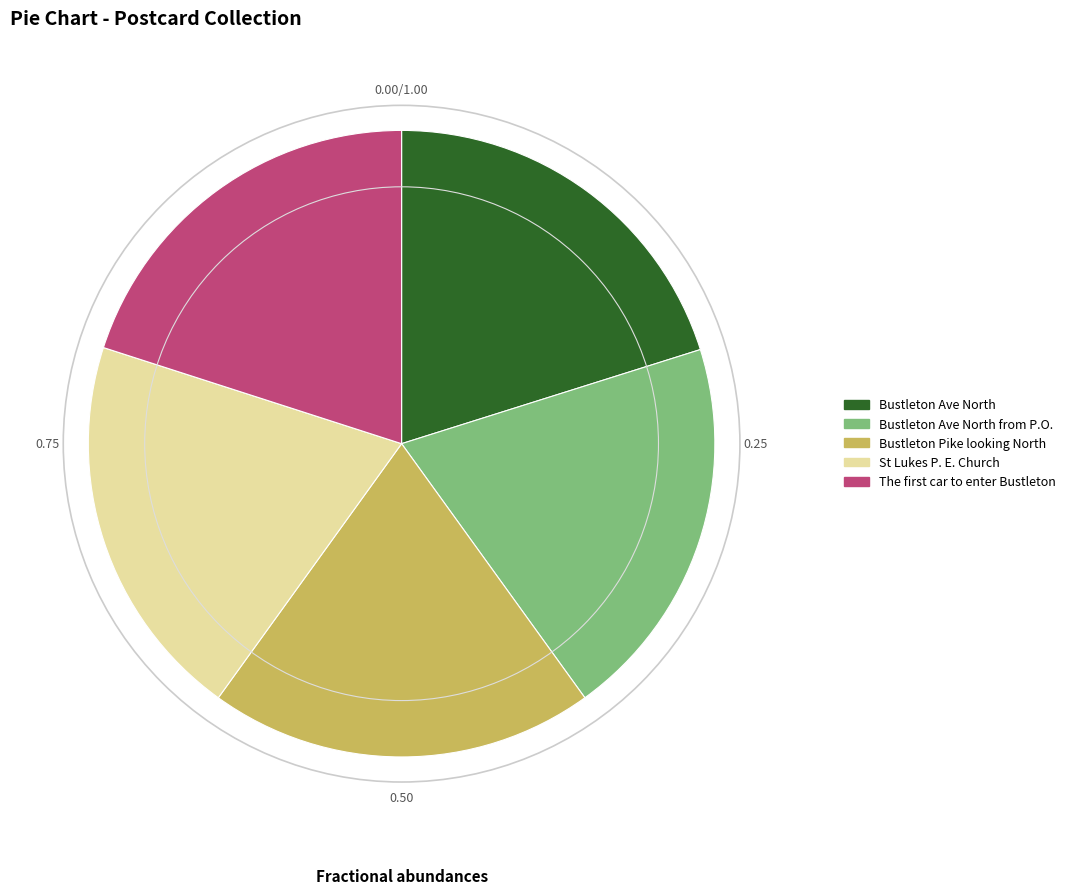

How many slices are in this pie chart?

5